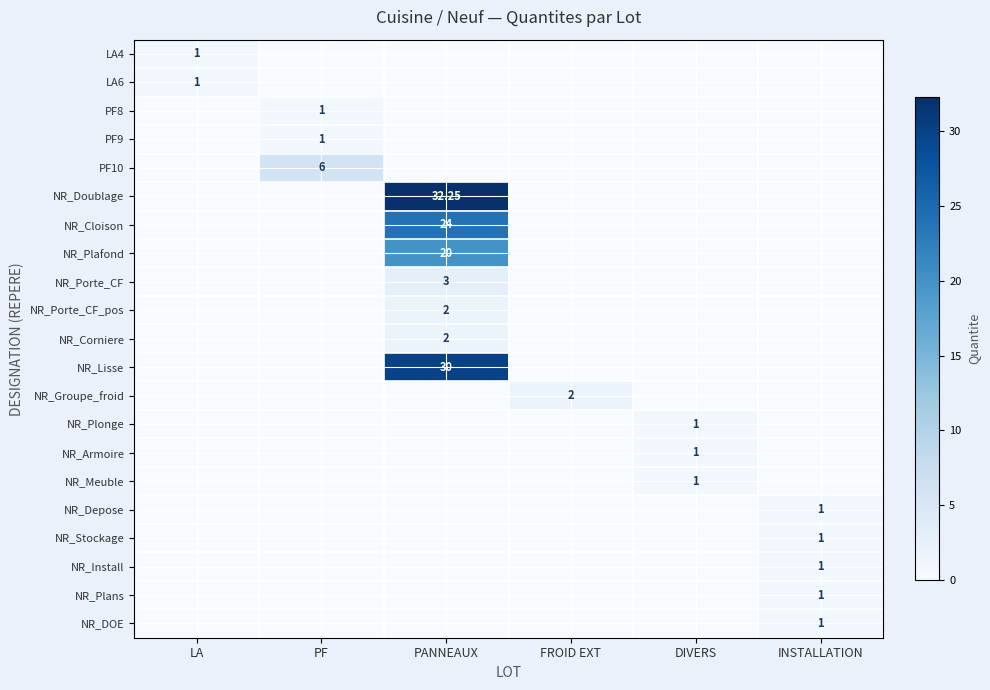

Which series changed the most between PANNEAUX and INSTALLATION?

NR_Doublage